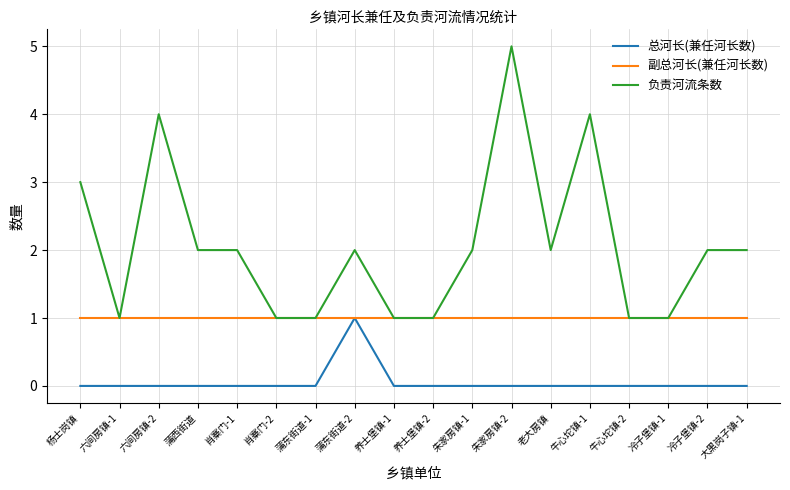

What are all the series names shown in the legend?

总河长(兼任河长数), 副总河长(兼任河长数), 负责河流条数